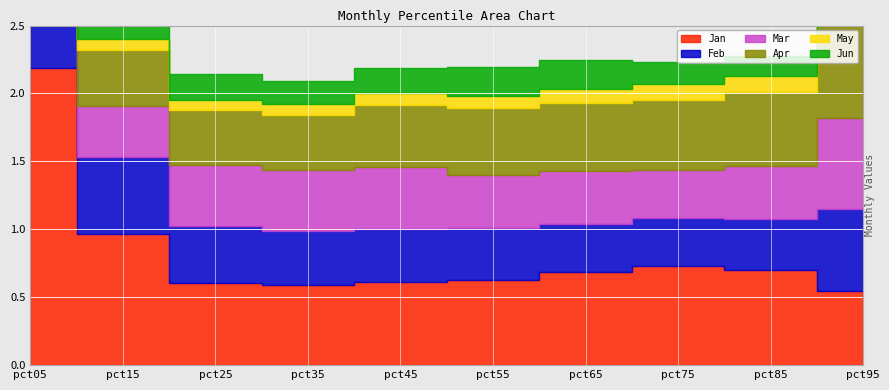

At pct75, list the series in order from largest to smallest.

Jan, Apr, Mar, Feb, Jun, May